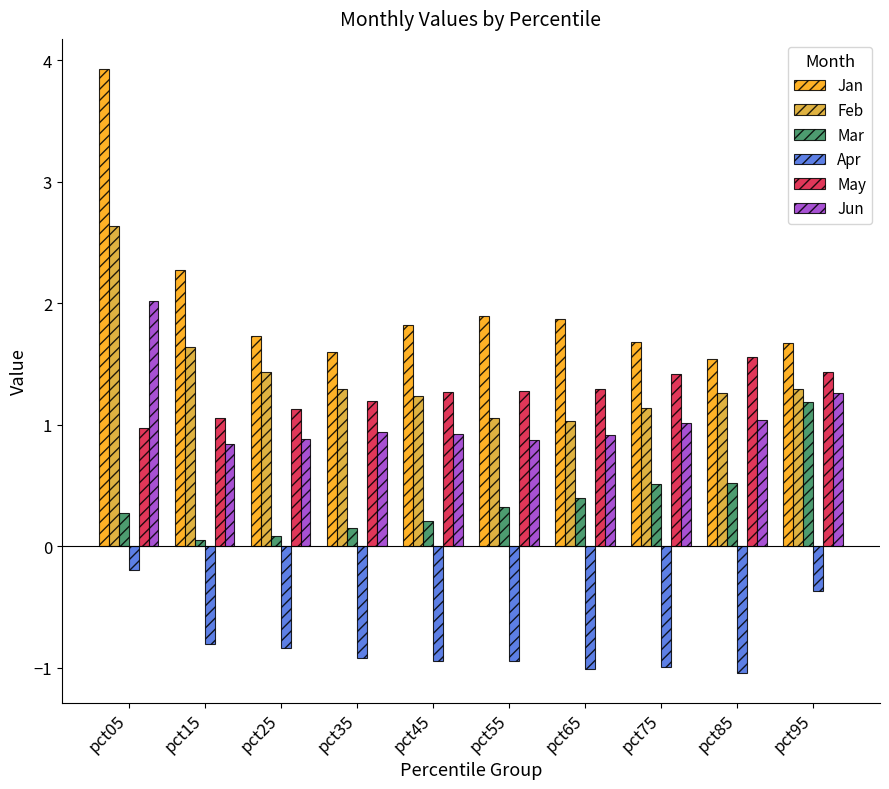

At how many categories does at least one series exceed 0?

10